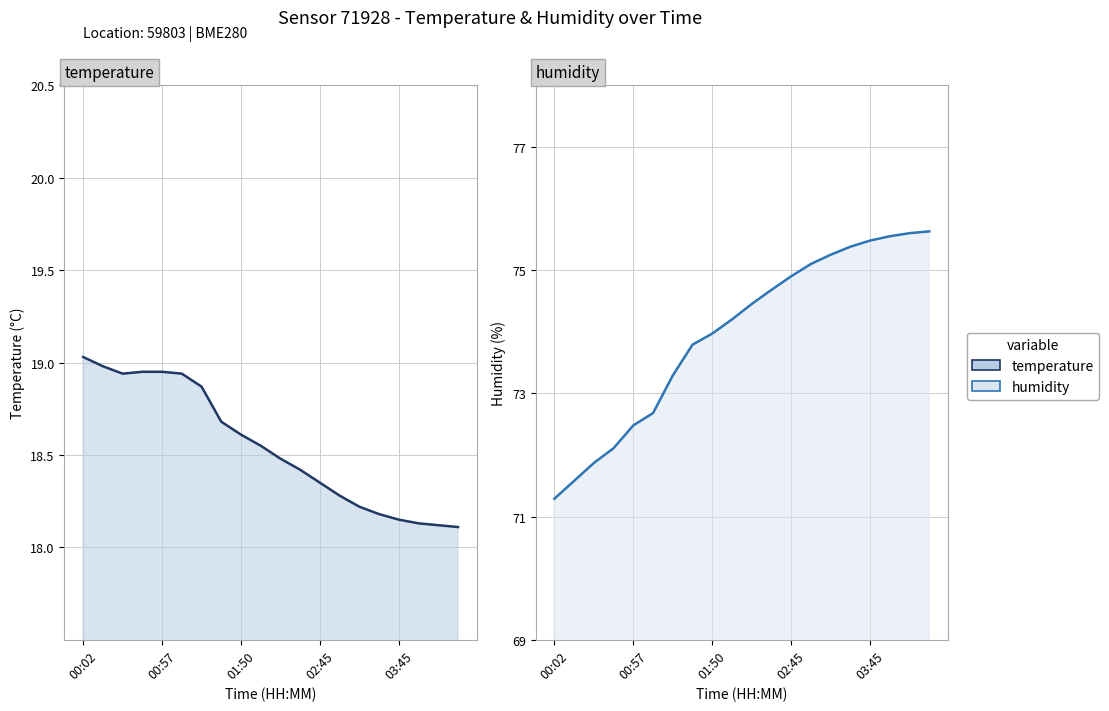

How many series are shown in this chart?

2